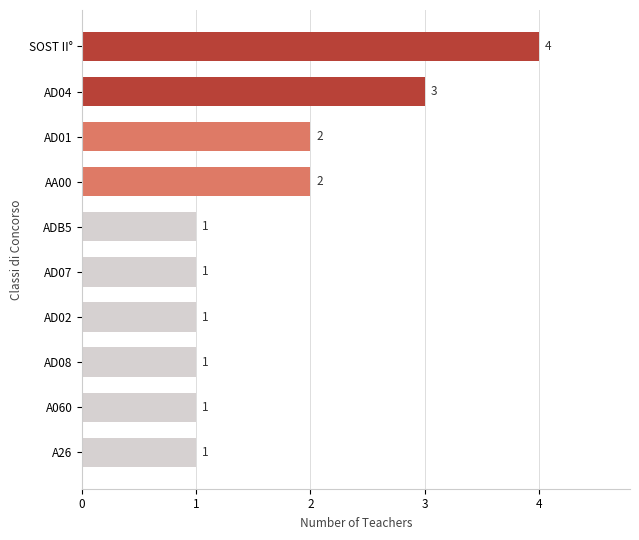

How many bars are there in total?

10